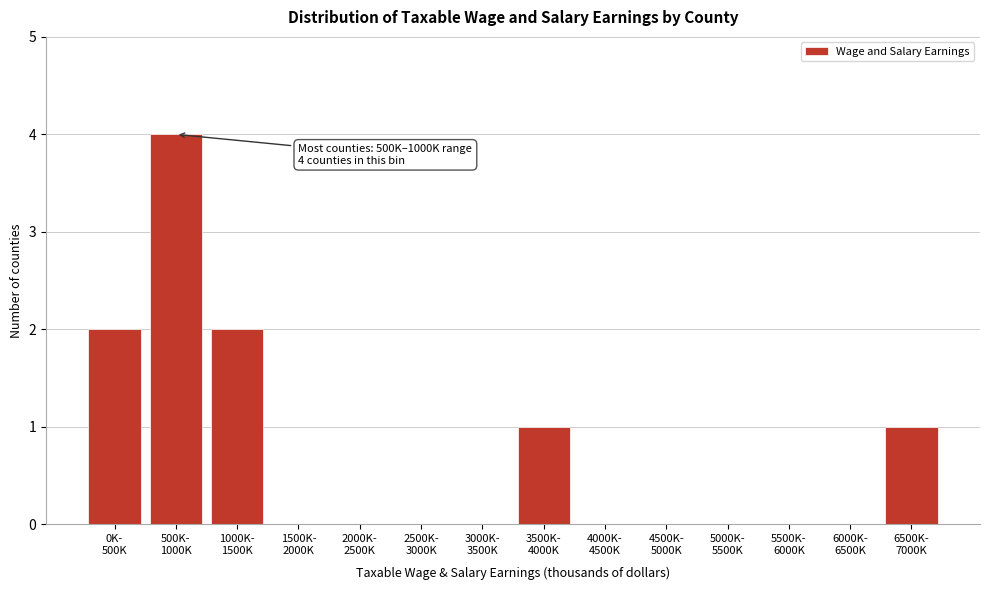

What is the sum of all values?

10